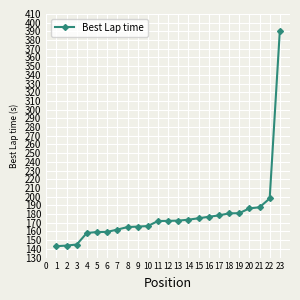

What is the average value?

178.9